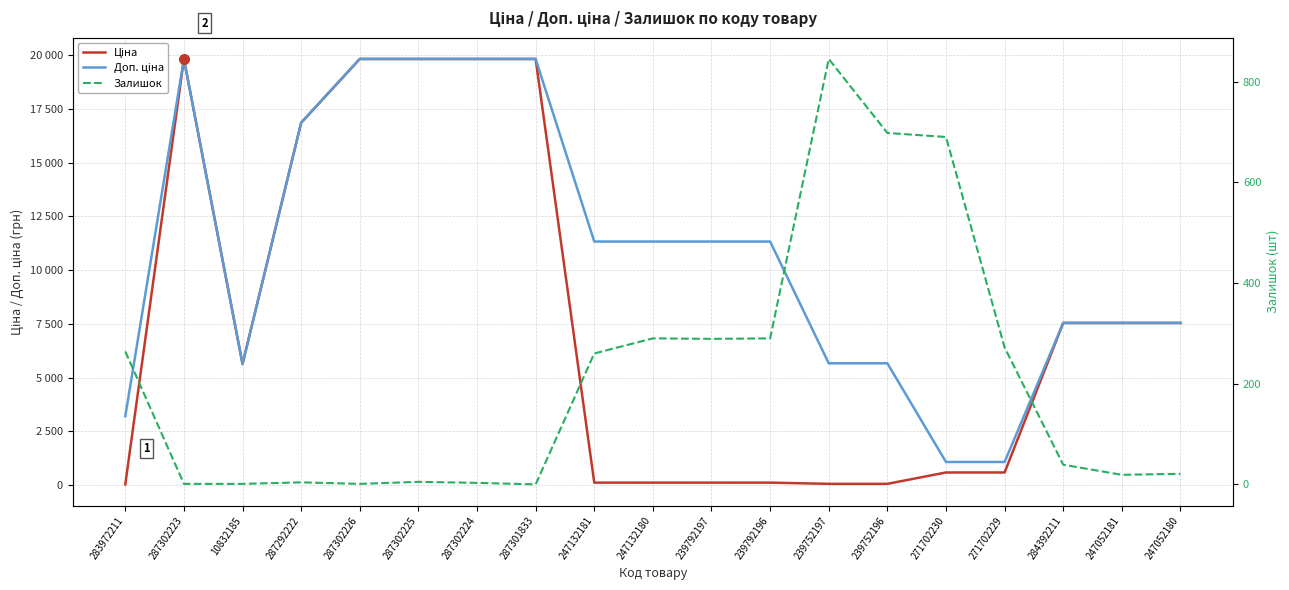

At 10832185, list the series in order from largest to smallest.

Ціна, Доп. ціна, Залишок